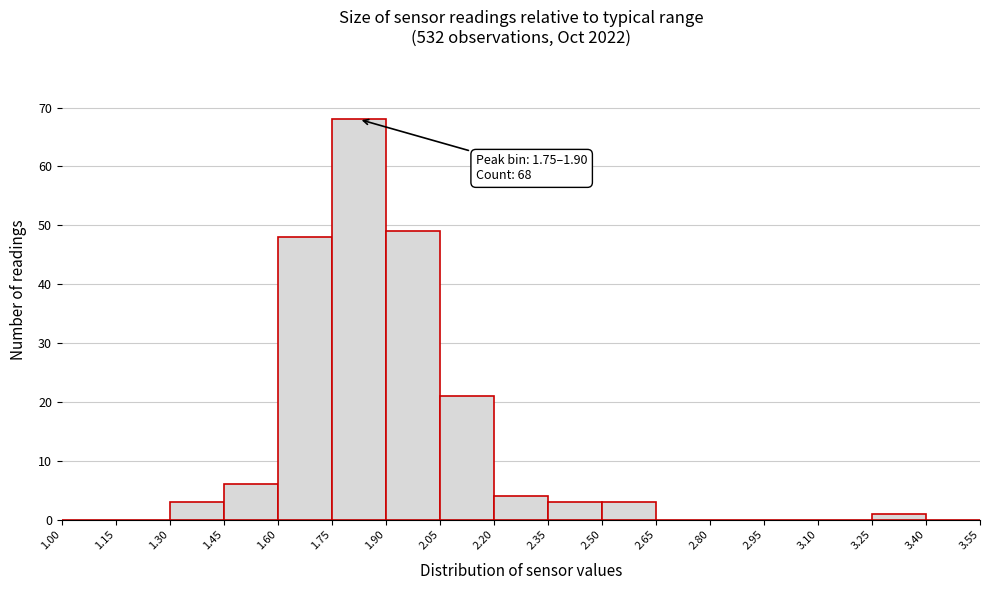

Which range on the x-axis has the tallest bar?

1.75 to 1.90